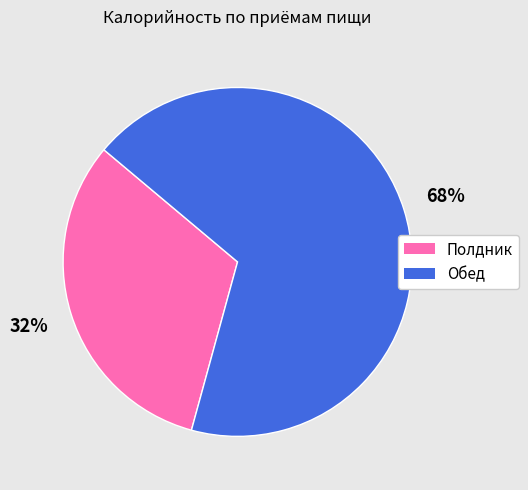

Is the sum of Обед and Полдник greater than half?

Yes